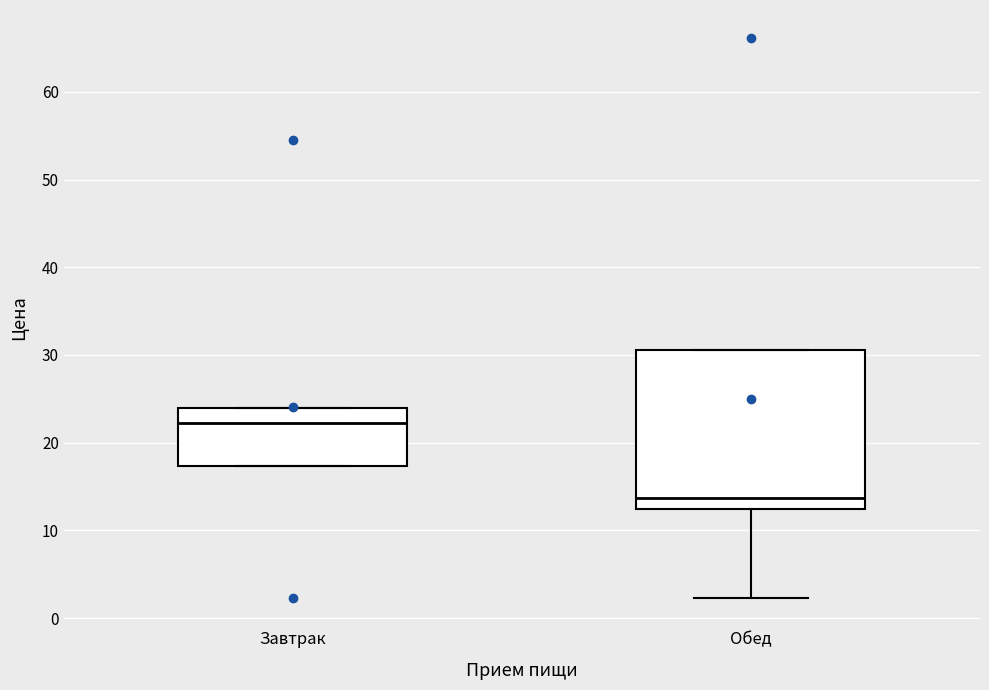

Where does the median line of the box for Завтрак sit on the y-axis? The values are not printed on the chart, so give them approximately, as read against the axis.

22